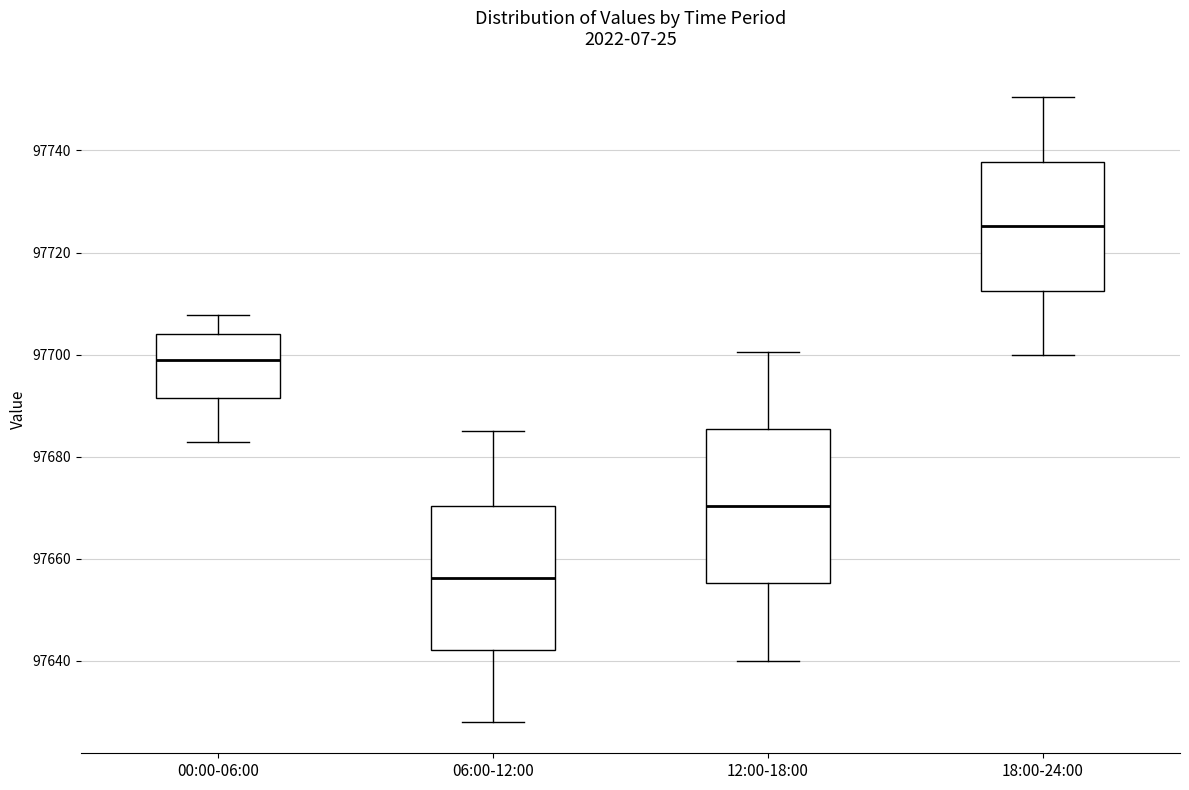

Which box's median line is the highest?

18:00-24:00